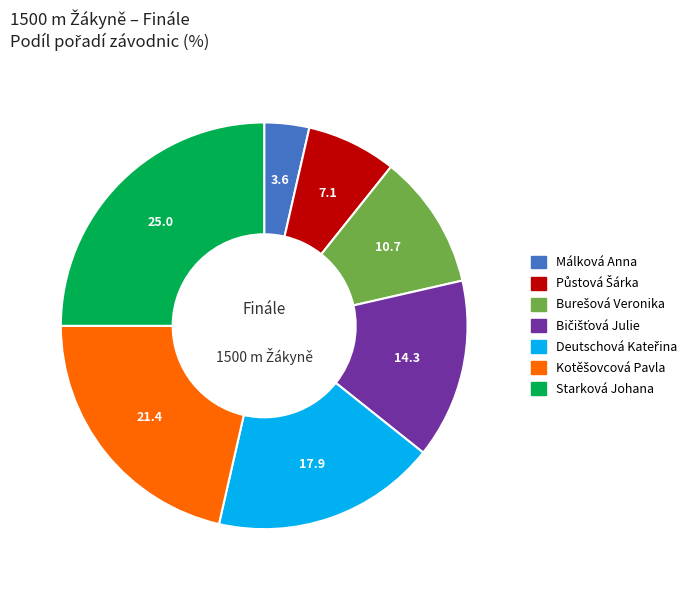

Does any single category account for the majority?

No